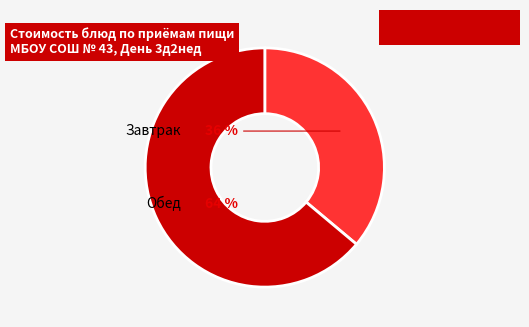

To the nearest percent, what is the average slice percentage?

50%